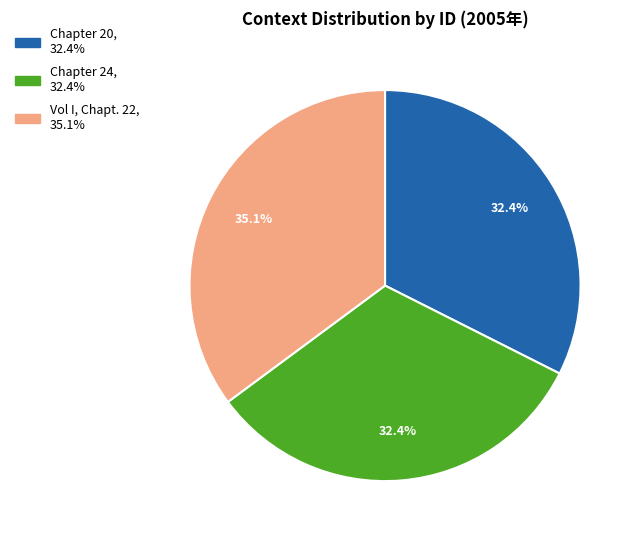

What portion of the pie excludes Chapter 24?

67.6%